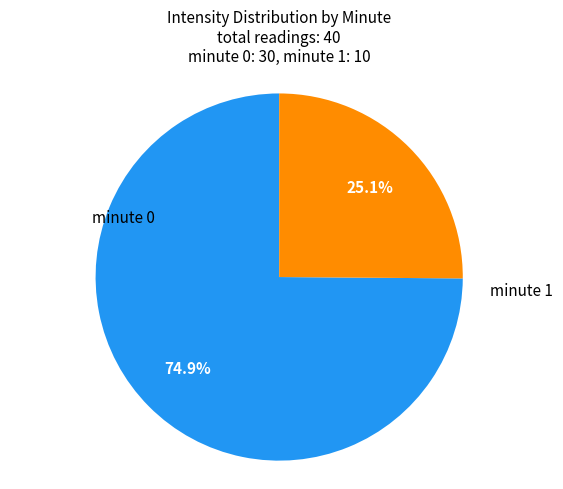

Is there a majority slice in this chart?

Yes